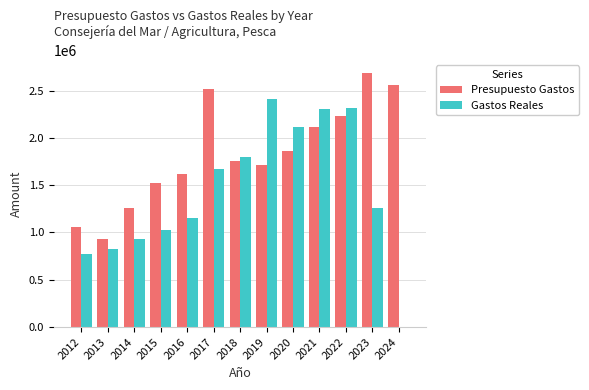

Does the chart contain stacked bars?

No